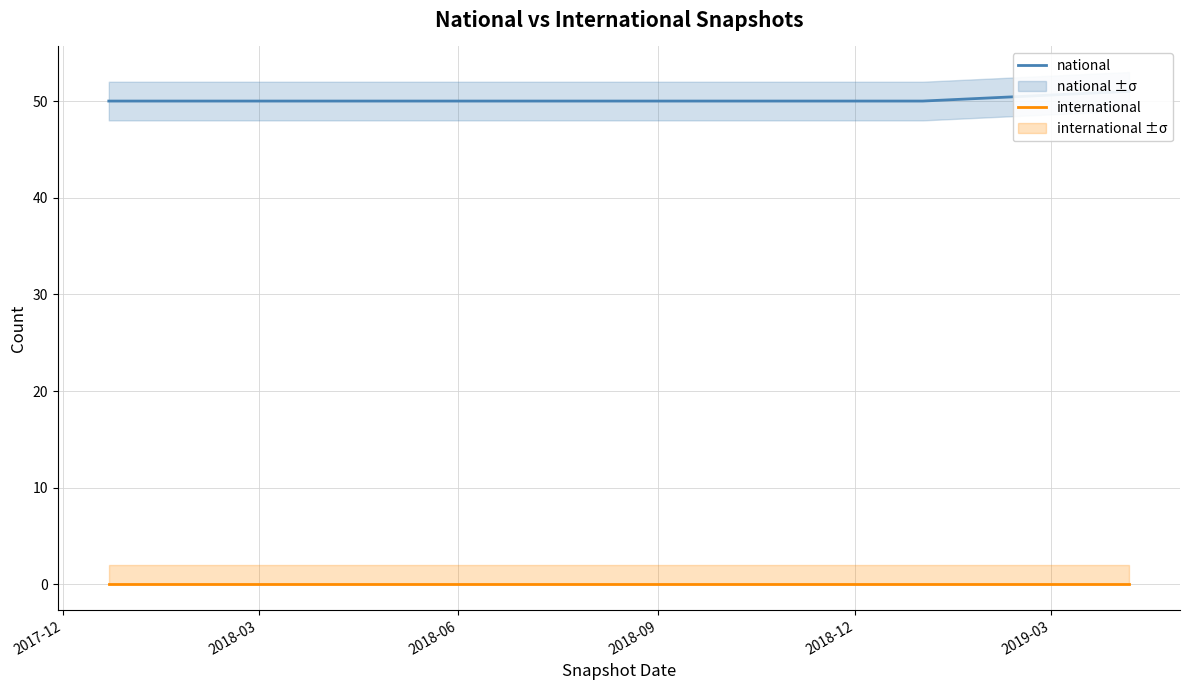

Is the value of international at 2017-12 greater than the value of national at 2019-03?

No